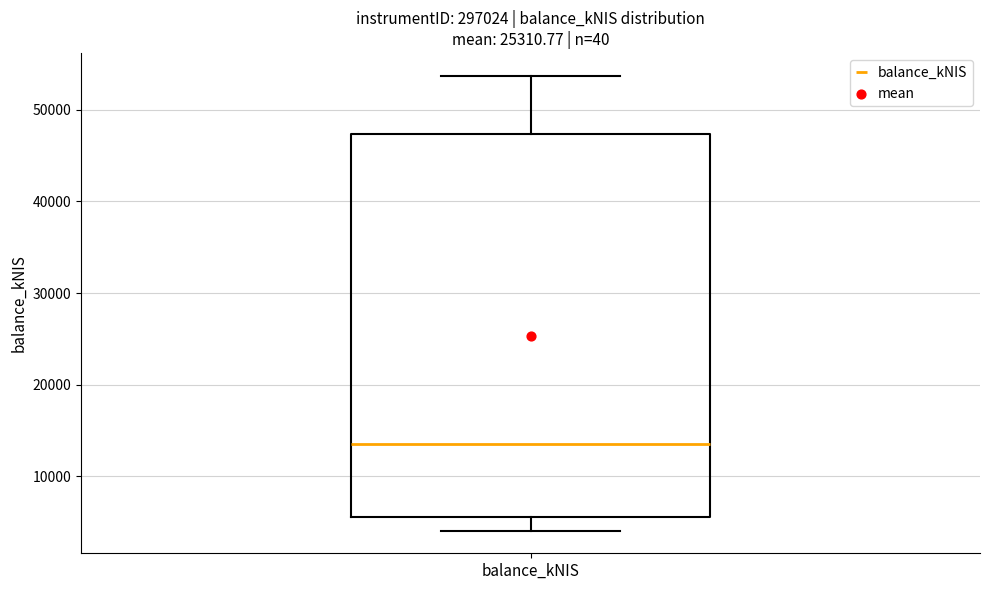

Where is the lower edge of the box for balance_kNIS on the y-axis? The values are not printed on the chart, so give them approximately, as read against the axis.

6000